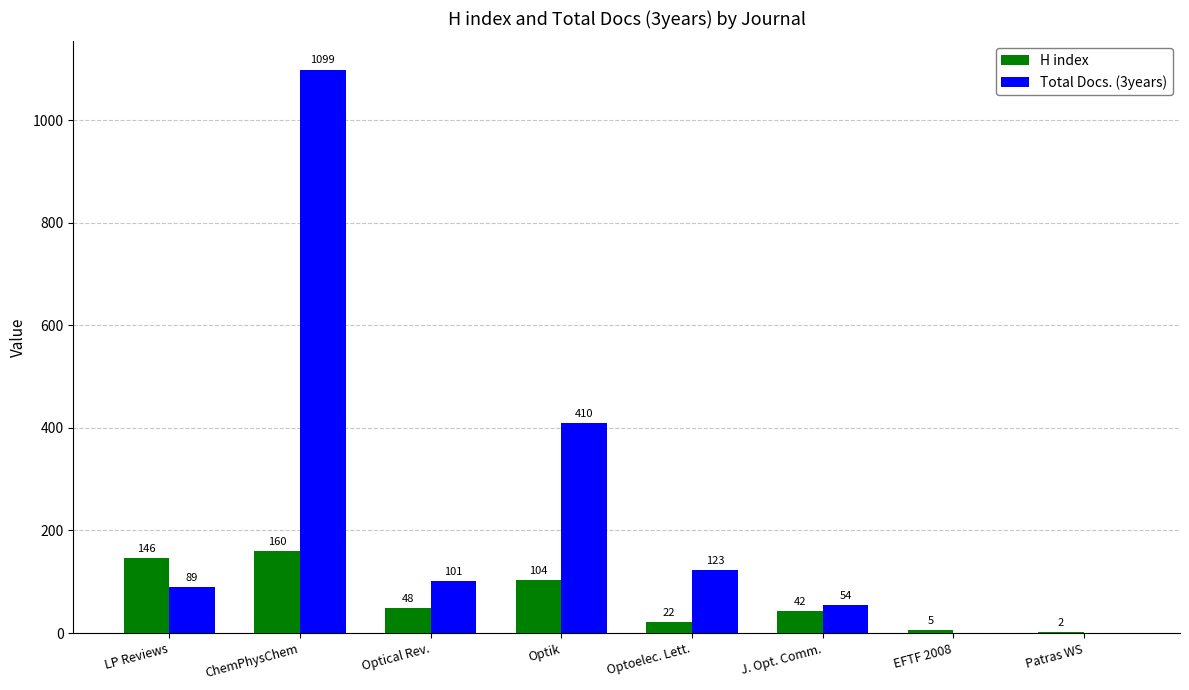

What is the maximum value shown in the chart?

1099